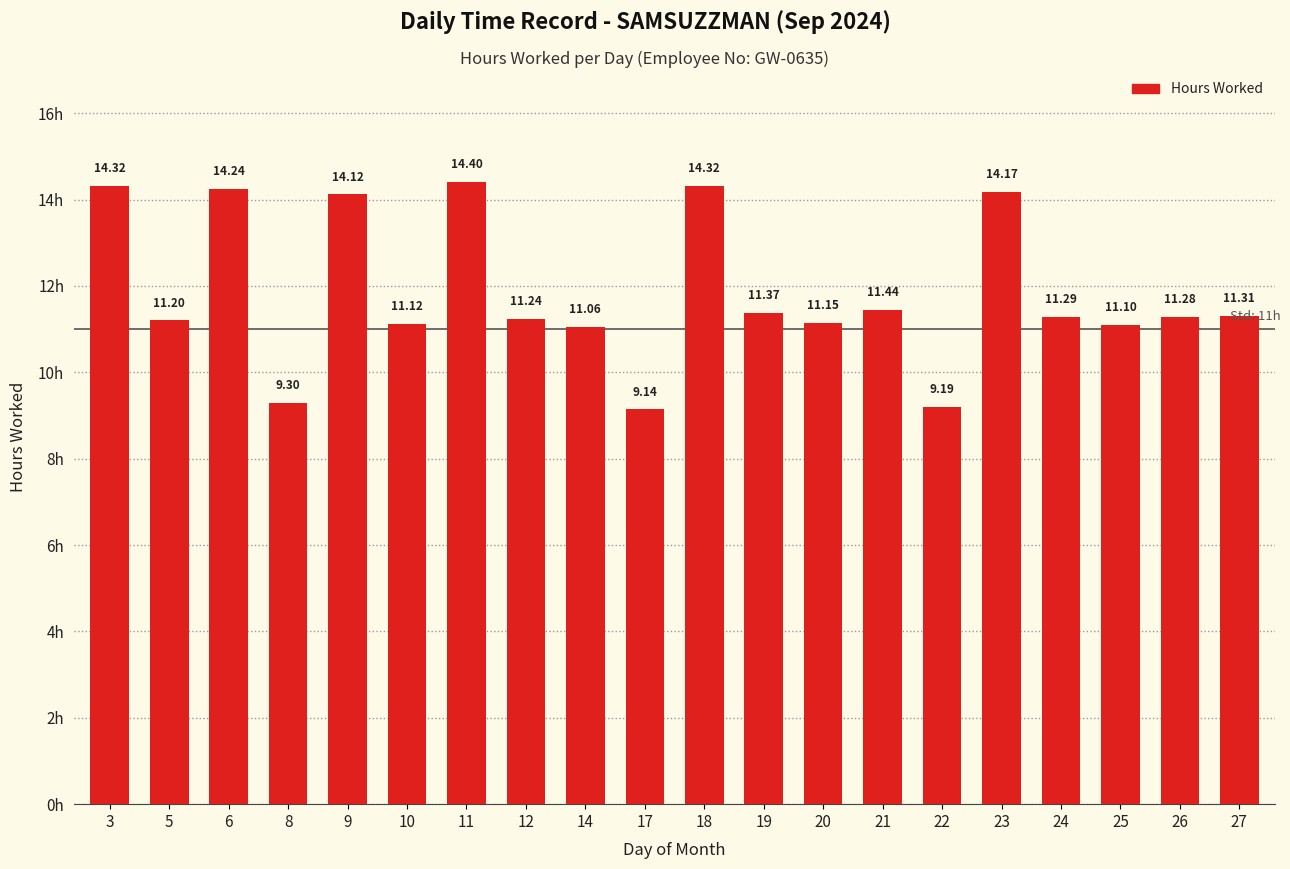

What is the sum of the values at 12 and 27?

22.6